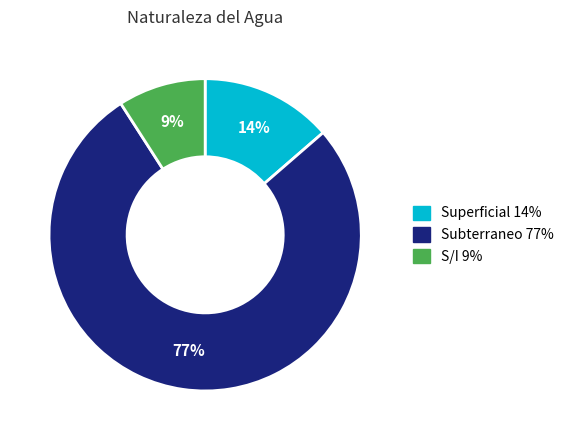

Between Subterraneo and Superficial, which is larger?

Subterraneo